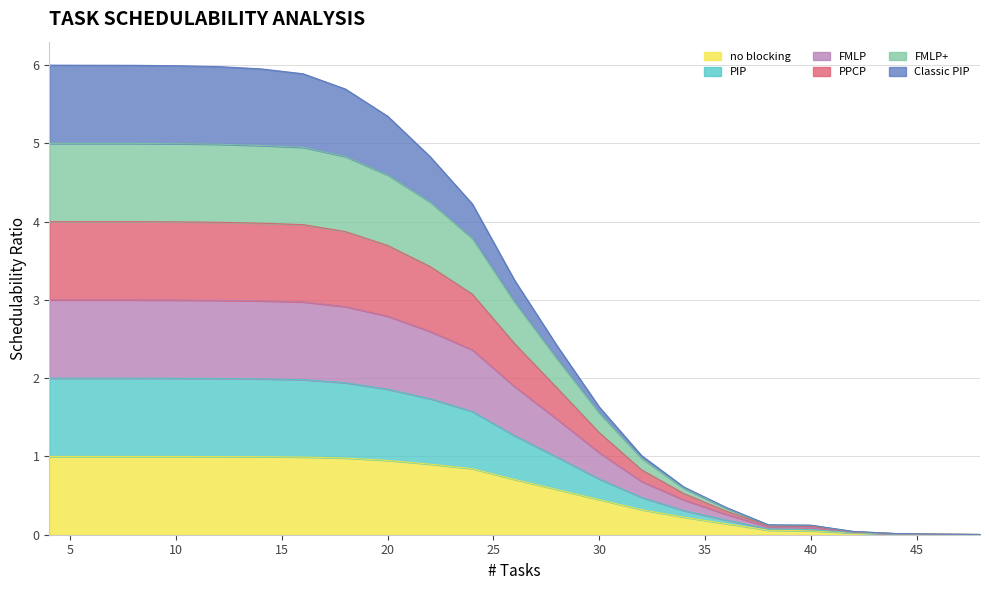

Which label corresponds to the smallest value in the chart?

48